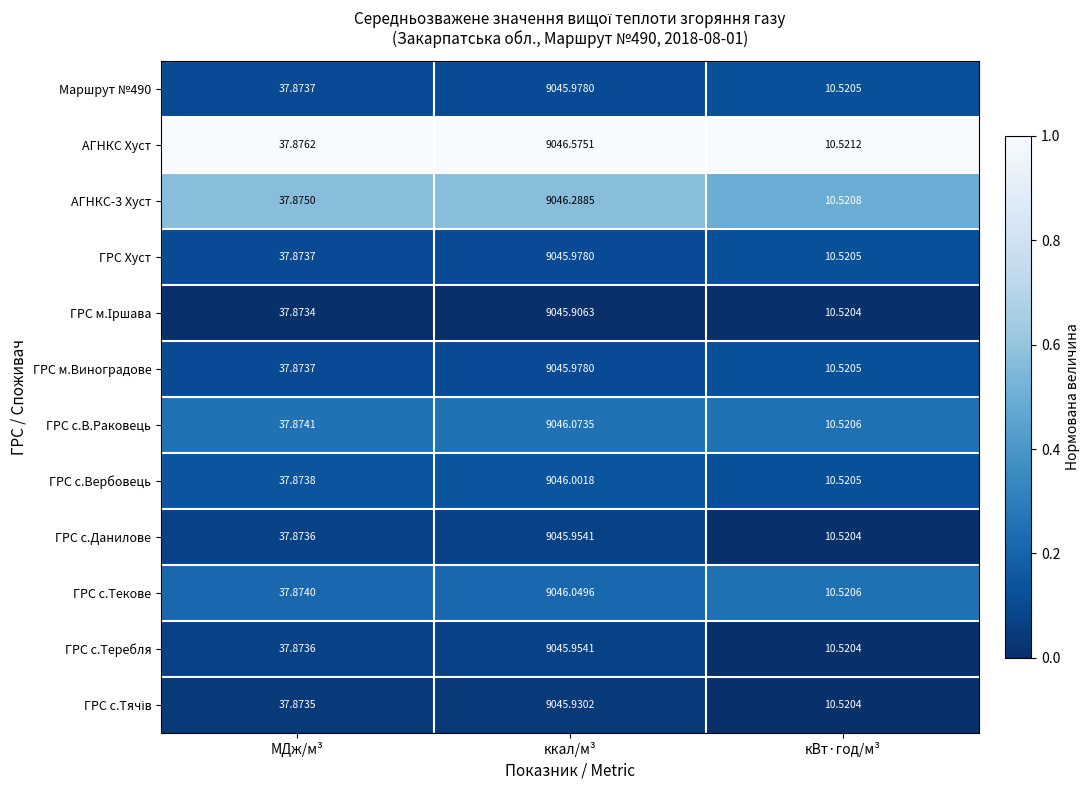

Which series has the largest range (max minus min)?

АГНКС Хуст